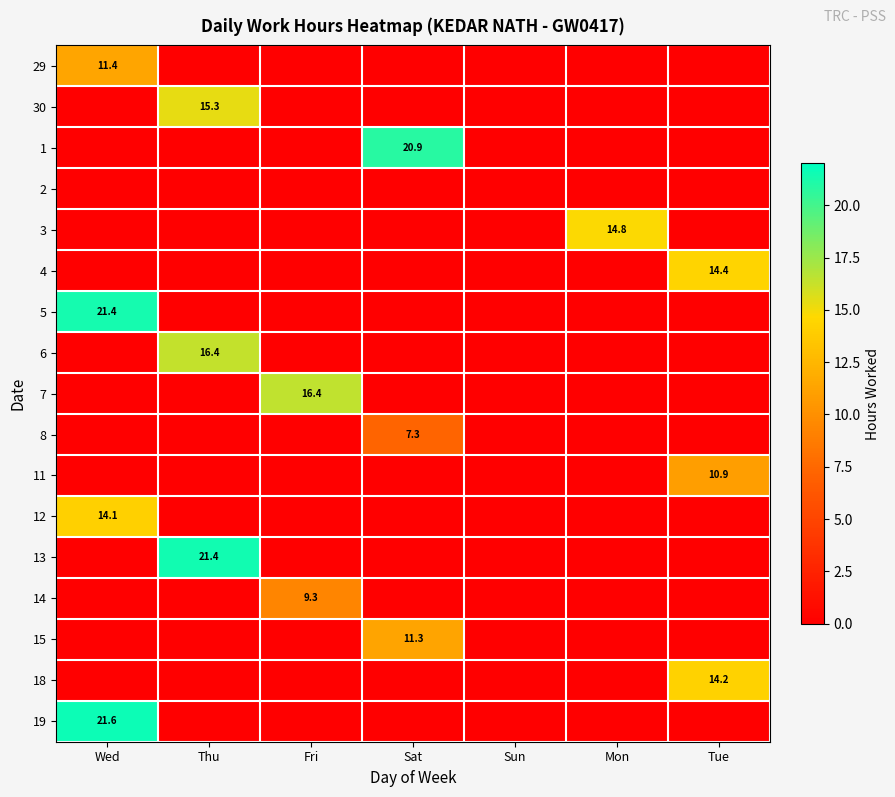

True or false: 14 has a value of 9.3 at Fri.

True